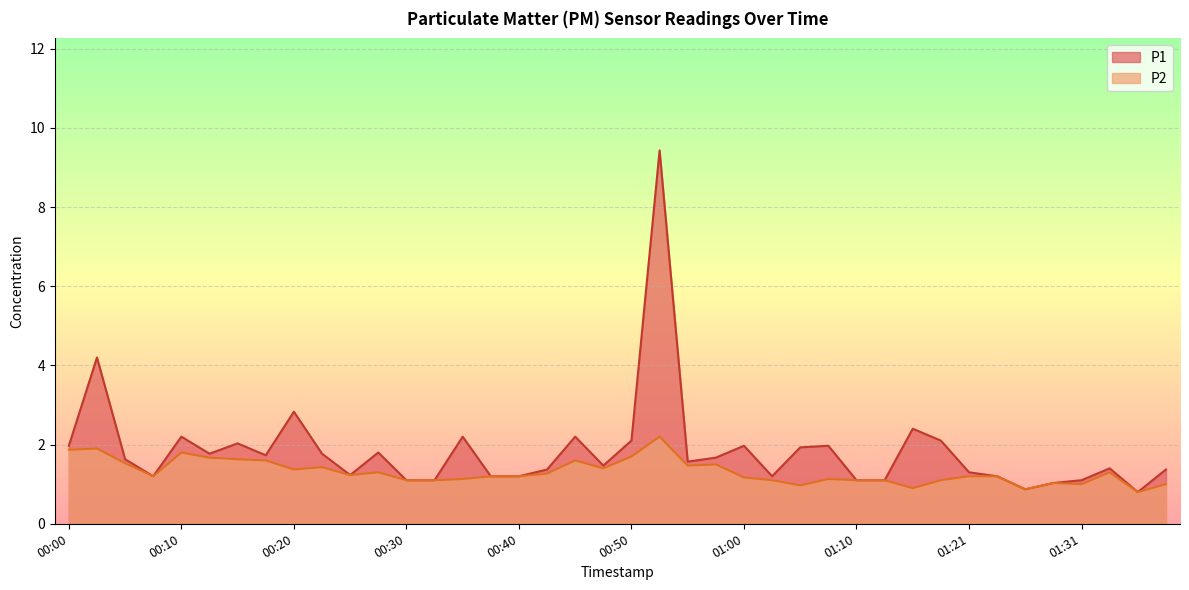

How many lines are shown in the chart?

2